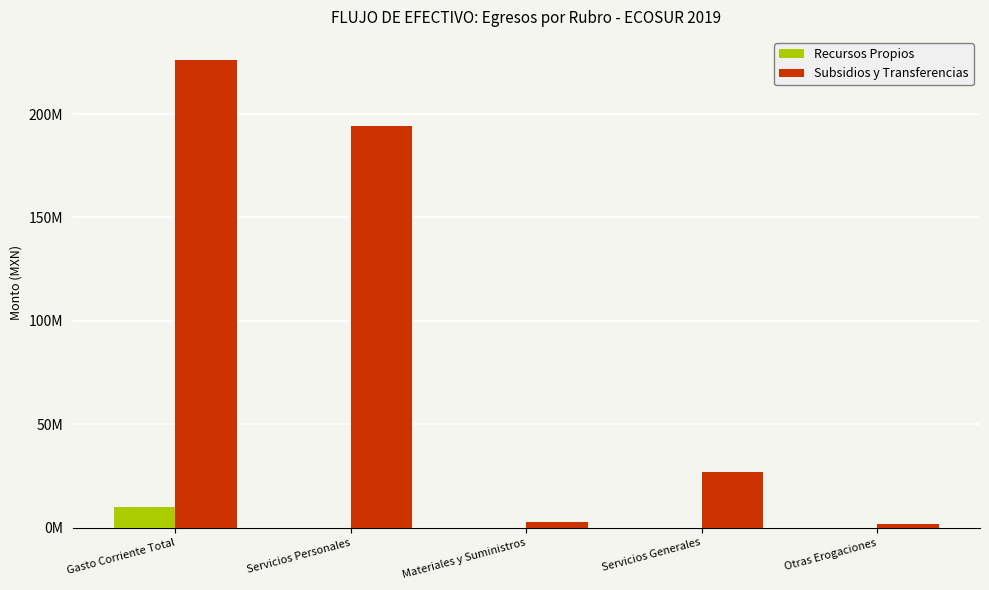

Which series has the largest range (max minus min)?

Subsidios y Transferencias